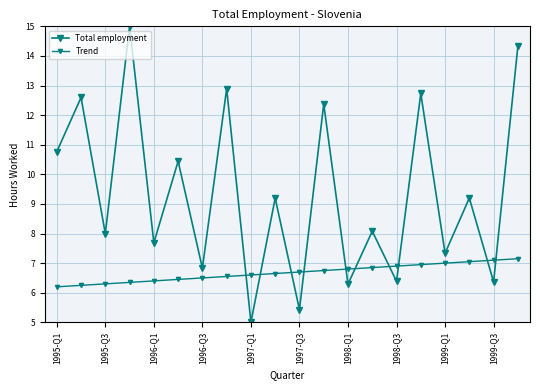

How many lines are shown in the chart?

2